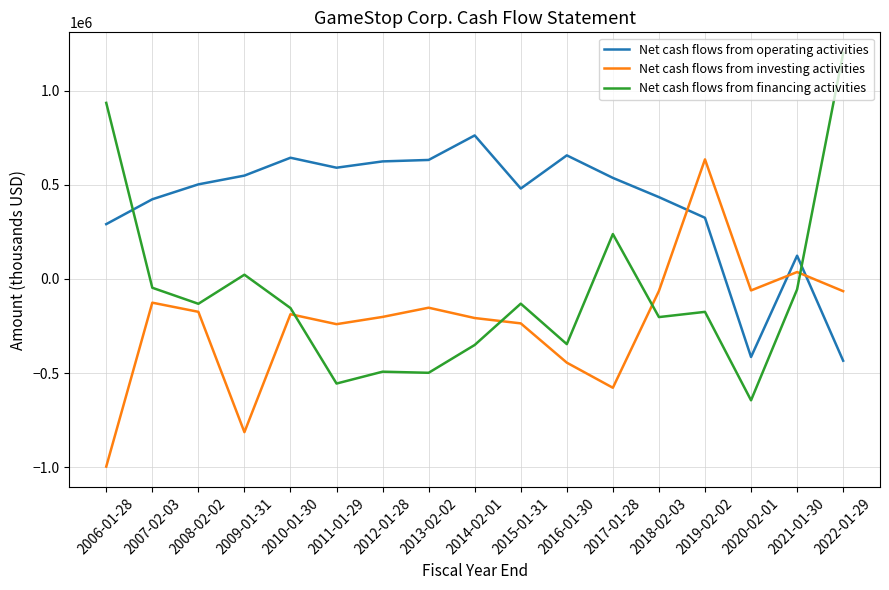

What is the difference between the Net cash flows from financing activities values at 2011-01-29 and 2020-02-01?

89100